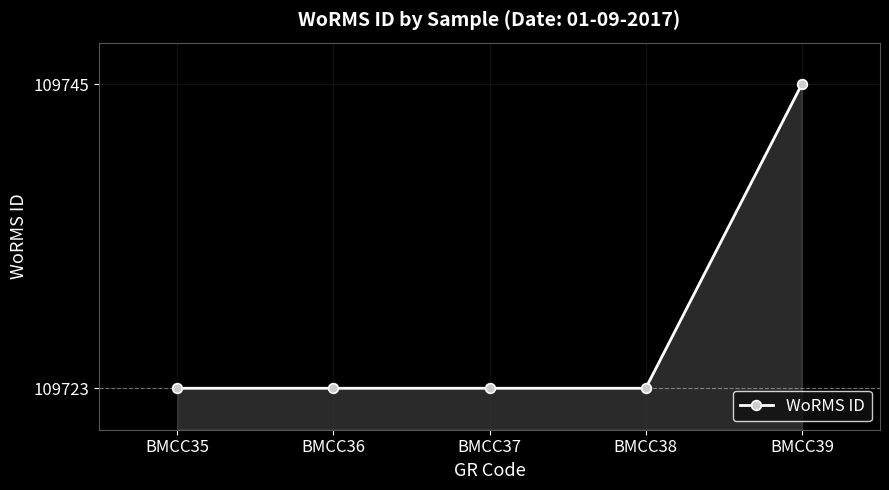

Read the value at BMCC37, to the nearest 10.

109720